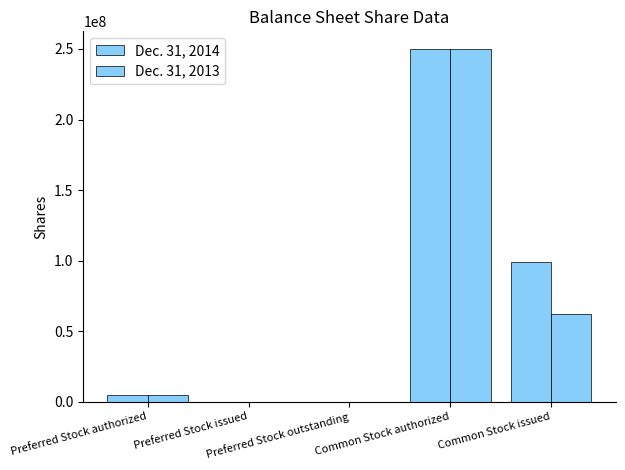

Which has a higher value, Preferred Stock outstanding or Preferred Stock authorized?

Preferred Stock authorized